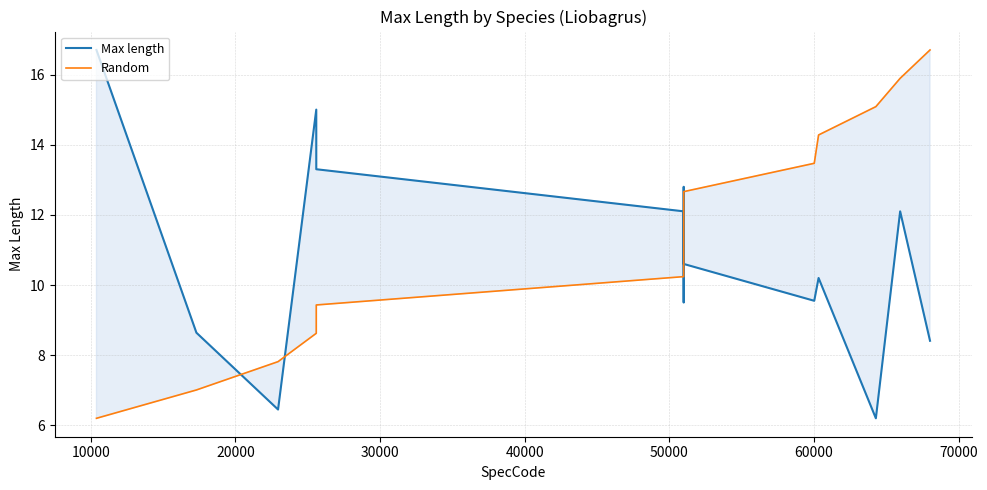

Reading right to left, list all the values displayed in this chart.

Max length: 8.4	12.1	6.2	10.2	9.6	10.6	12.8	9.5	12.1	13.3	15.0	6.5	8.6	16.7
Random: 16.7	15.9	15.1	14.3	13.5	12.7	11.9	11.0	10.2	9.4	8.6	7.8	7.0	6.2